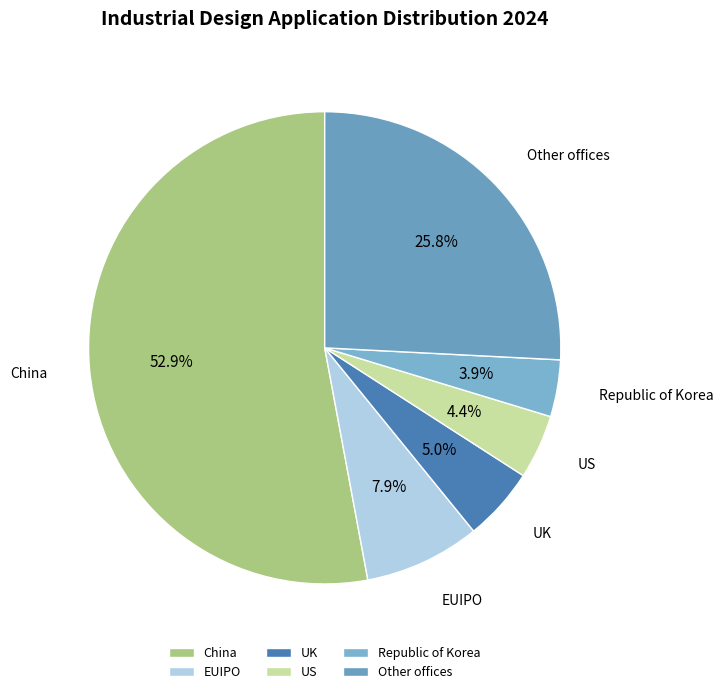

Is it true that UK is 1% of the pie?

False